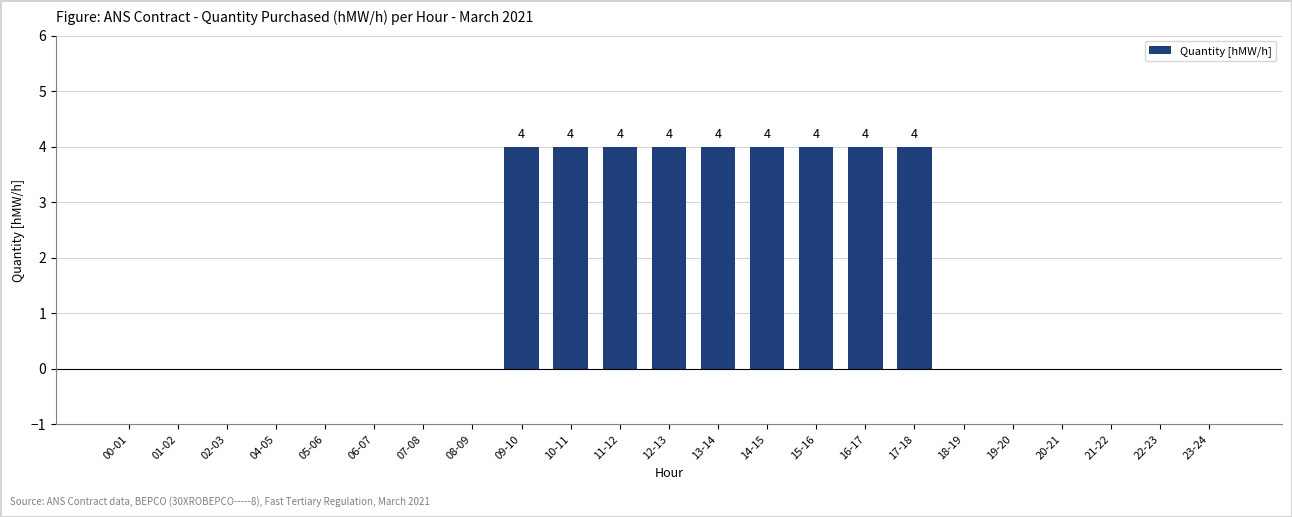

How many values are between 0 and 4?

23